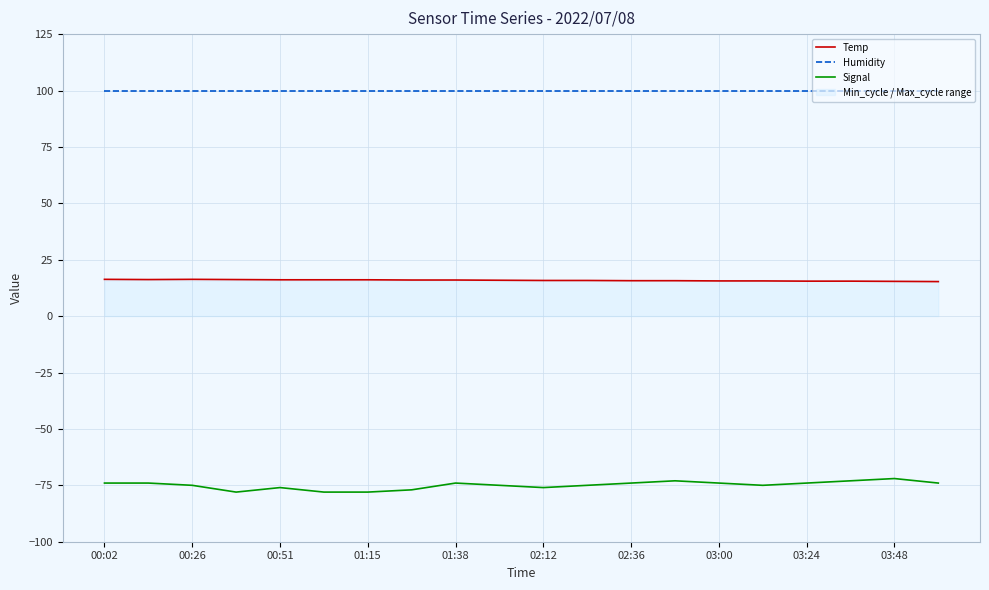

Is it true that Temp equals 15.7 at 02:36?

True